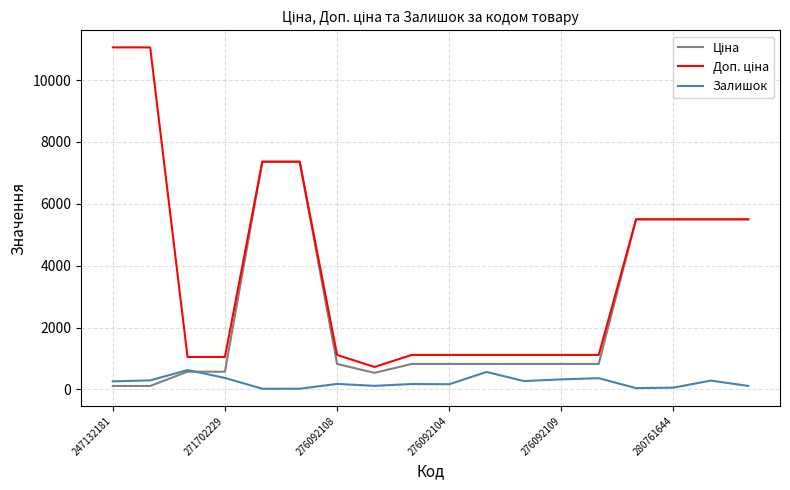

What is the average value of the Залишок series?

234.8